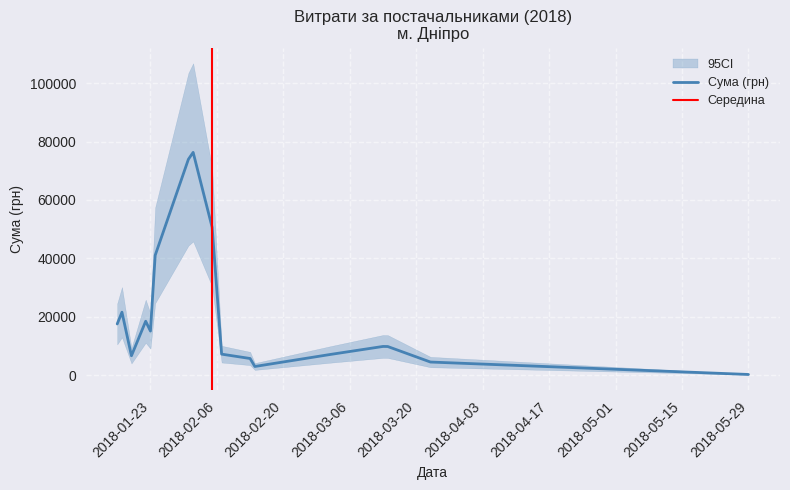

What is the value of the 40th point from the left?

7626.5